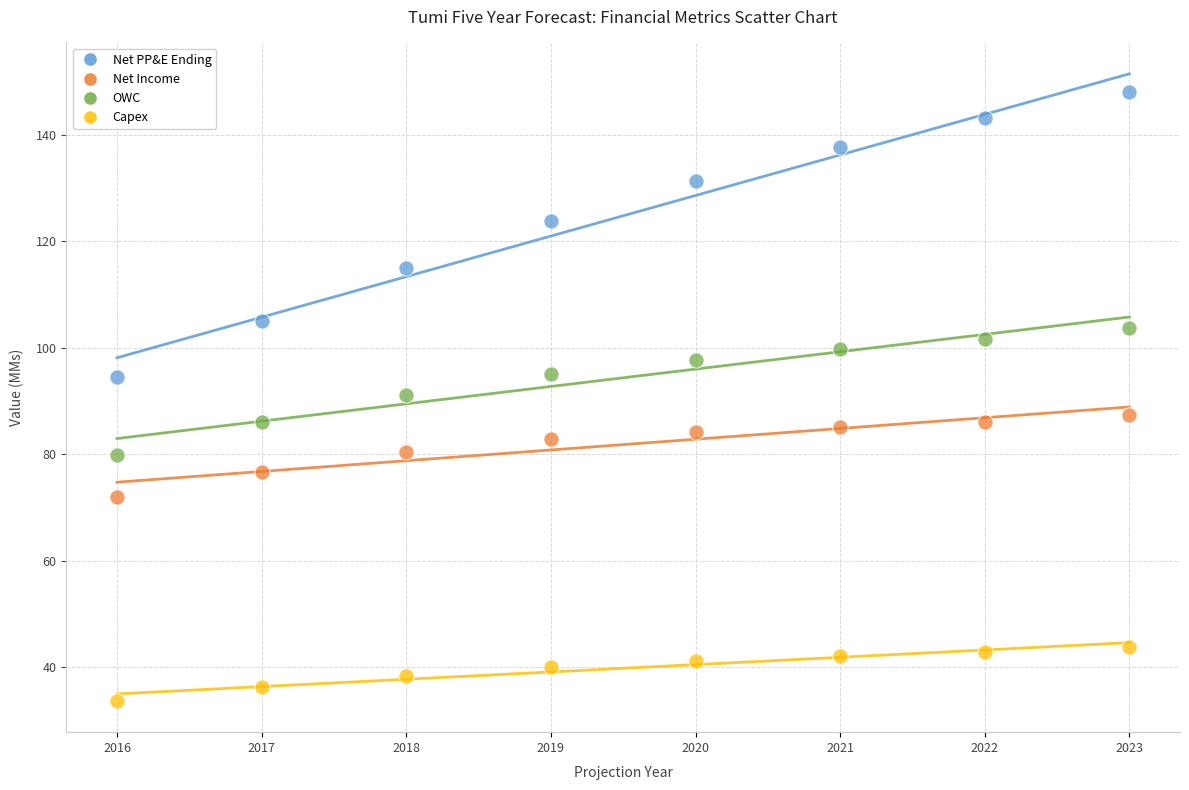

Which series reaches the maximum Y coordinate?

Net PP&E Ending